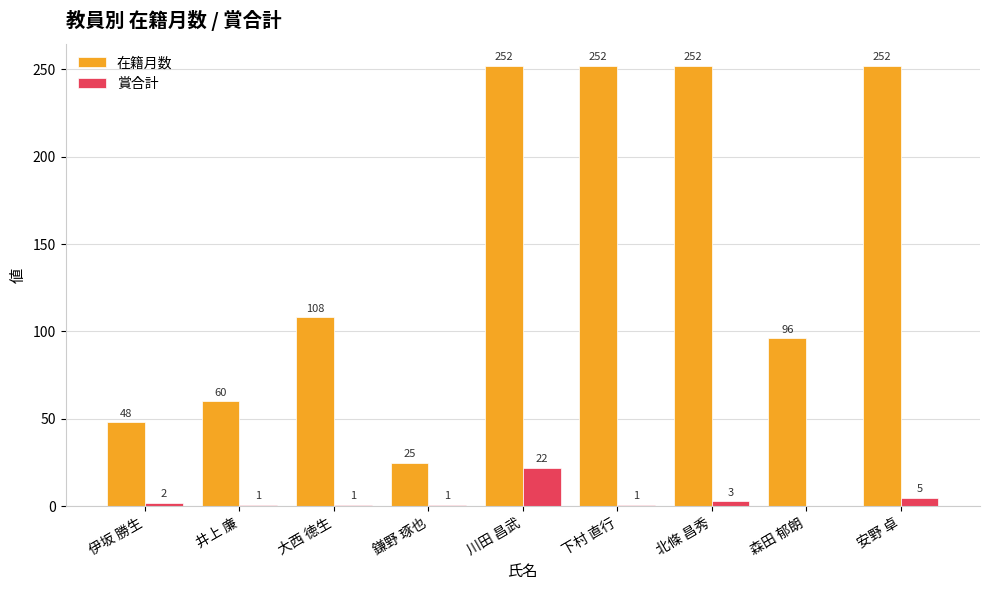

True or false: 在籍月数 has a value of 162 at 森田 郁朗.

False